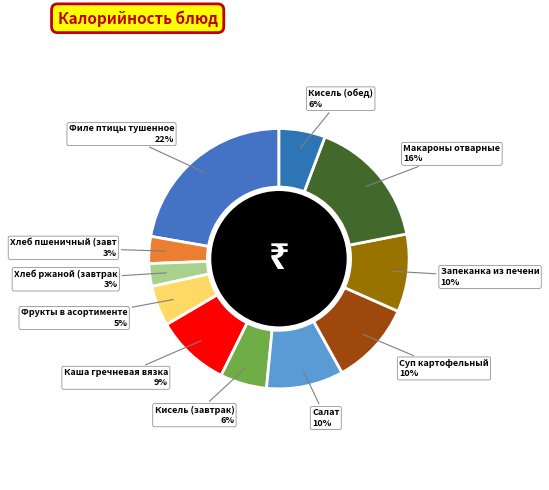

How many slices are in this pie chart?

11